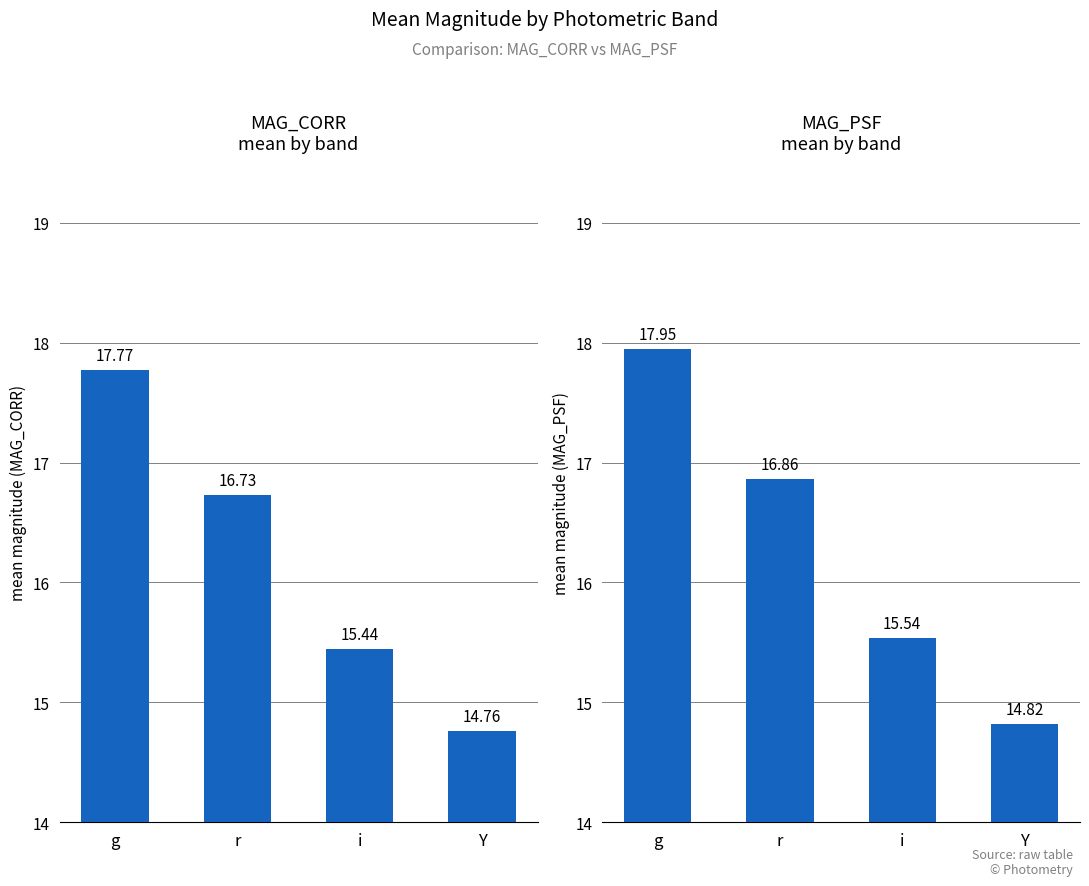

Does the chart contain stacked bars?

No